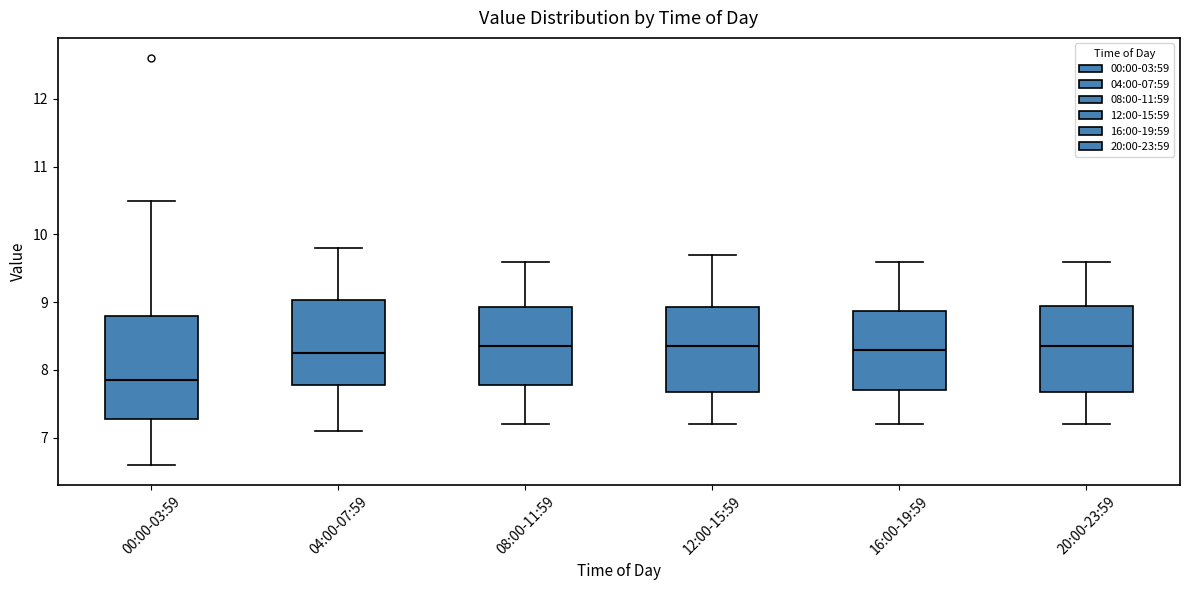

Reading left to right, read every box against the y-axis: the position of its median line, the range the box covers, and the ends of its whiskers. The values are not printed on the chart, so give them approximately, as read against the axis.

00:00-03:59: median 7.9, box 7.3 to 8.8, whiskers 6.6 to 10.5
04:00-07:59: median 8.3, box 7.8 to 9.0, whiskers 7.1 to 9.8
08:00-11:59: median 8.4, box 7.8 to 8.9, whiskers 7.2 to 9.6
12:00-15:59: median 8.4, box 7.7 to 8.9, whiskers 7.2 to 9.7
16:00-19:59: median 8.3, box 7.7 to 8.9, whiskers 7.2 to 9.6
20:00-23:59: median 8.4, box 7.7 to 9.0, whiskers 7.2 to 9.6